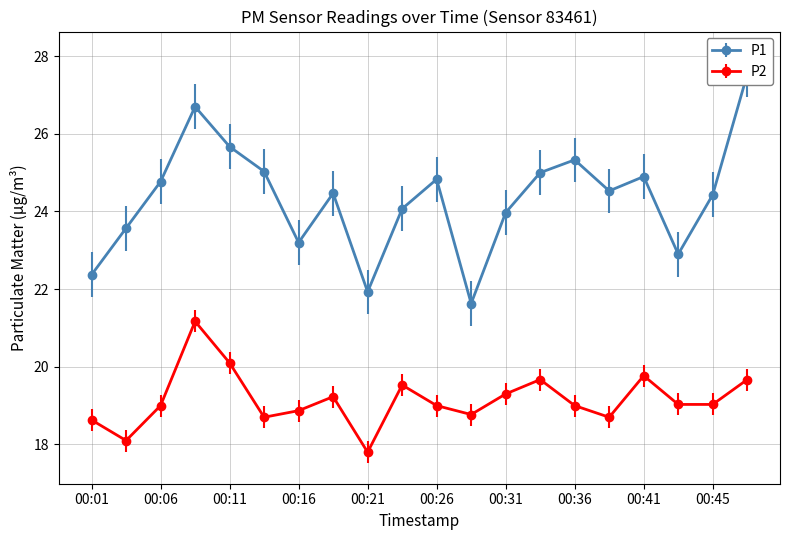

Reading left to right, transcribe all the data shown in this chart.

P1: 22.4	23.6	24.8	26.7	25.7	25.0	23.2	24.5	21.9	24.1	24.8	21.6	24.0	25.0	25.3	24.5	24.9	22.9	24.4	27.5
P2: 18.6	18.1	19.0	21.2	20.1	18.7	18.9	19.2	17.8	19.5	19.0	18.8	19.3	19.7	19.0	18.7	19.8	19.0	19.0	19.7